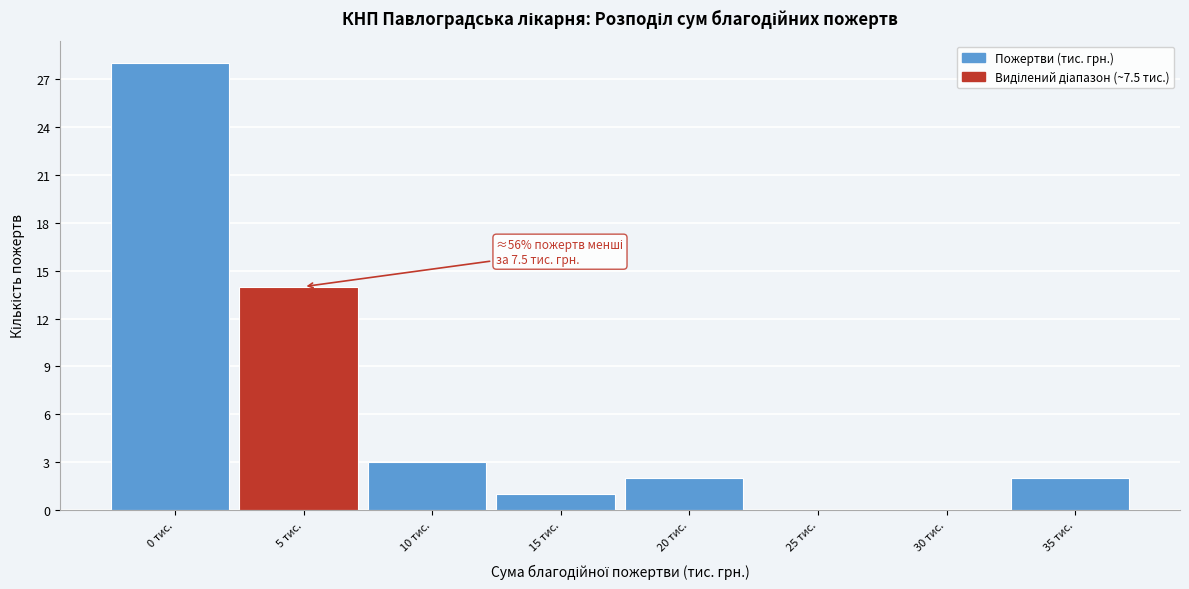

Reading right to left, list all the values displayed in this chart.

35 тис.=2	30 тис.=0	25 тис.=0	20 тис.=2	15 тис.=1	10 тис.=3	5 тис.=14	0 тис.=28